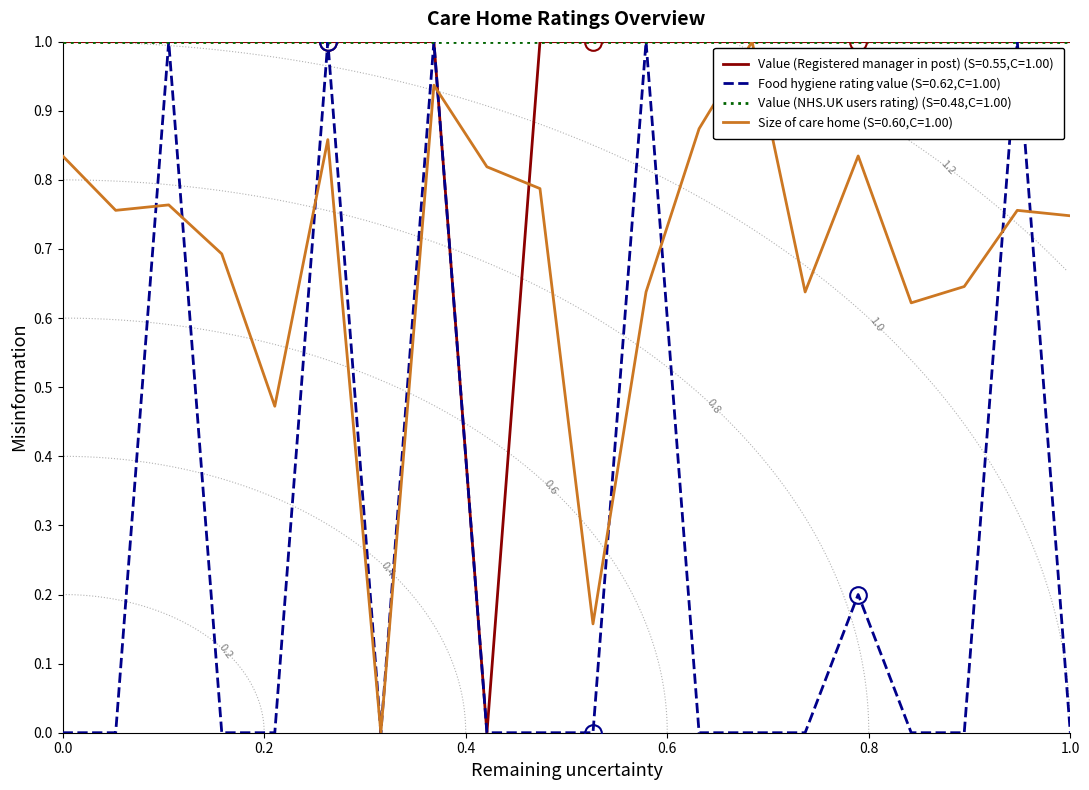

What is the difference between the second highest and second lowest values in the Food hygiene rating value series?

1.0